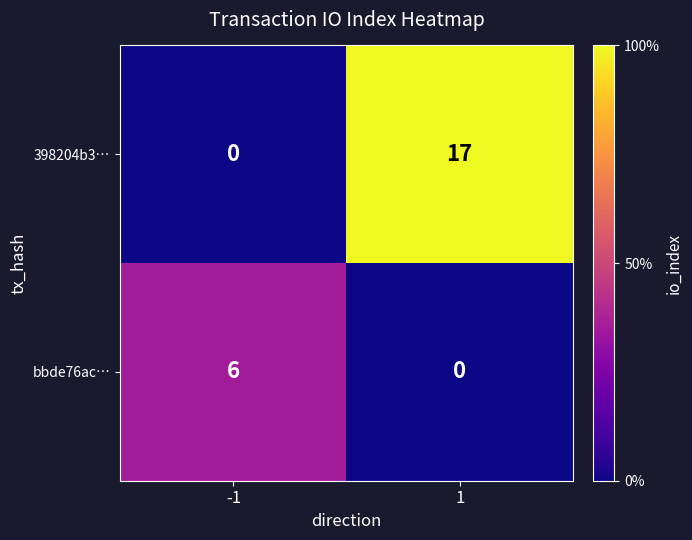

Rank the series at -1 from highest to lowest value.

bbde76ac…, 398204b3…